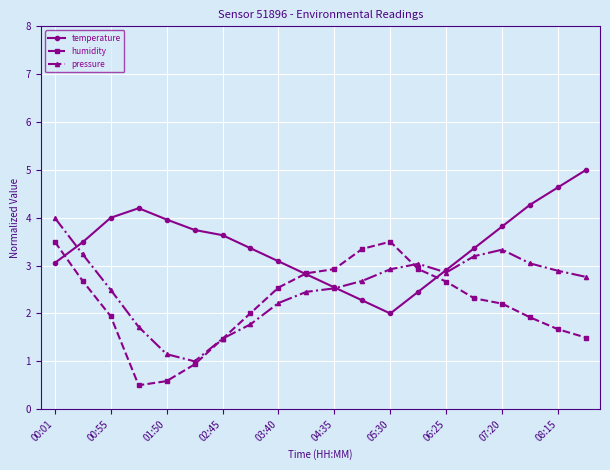

List the series in order of their peak value, lowest first.

humidity, pressure, temperature